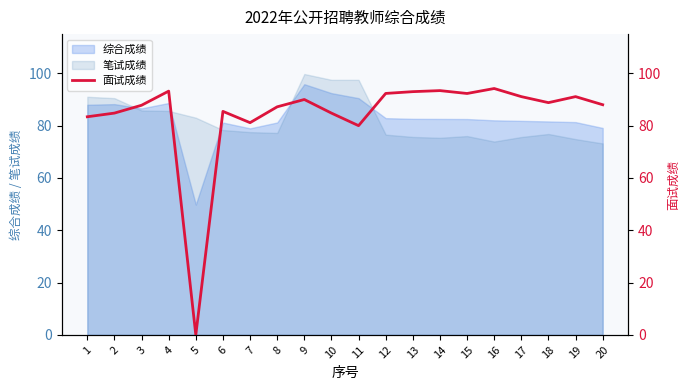

Where does the data first go above 88?

4